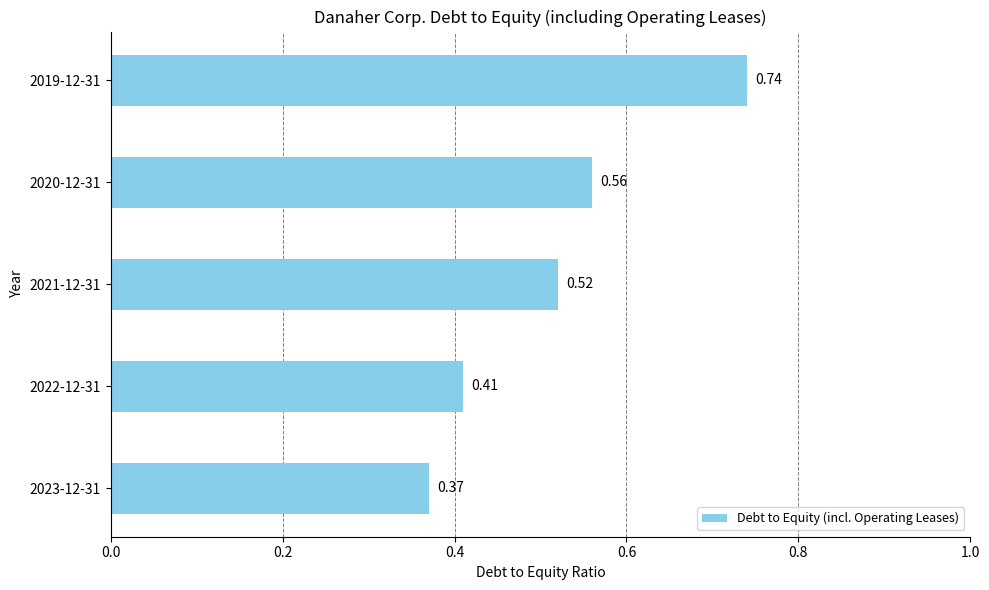

Between 2022-12-31 and 2019-12-31, which is larger?

2019-12-31